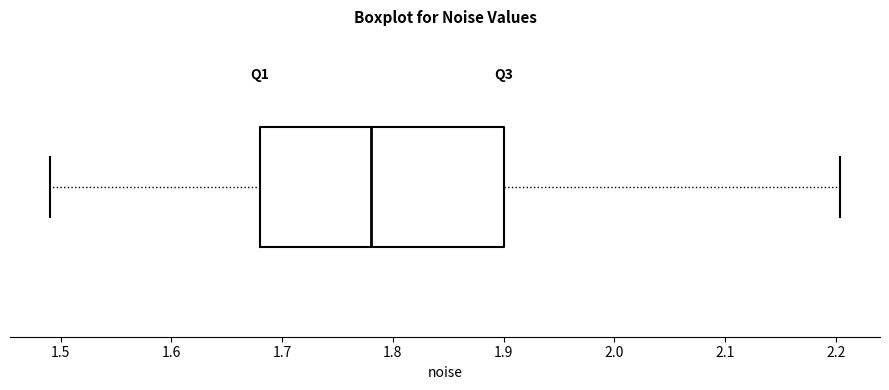

Read this box plot against the x-axis: the position of the median line, the range covered by the box, and the ends of both whiskers. The values are not printed on the chart, so give them approximately, as read against the axis.

median 1.78, box 1.68 to 1.90, whiskers 1.49 to 2.20